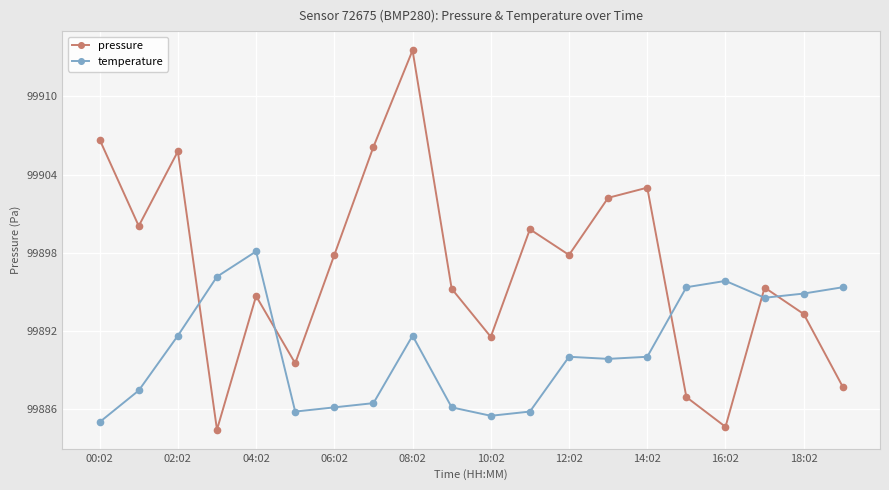

True or false: temperature and pressure cross at least once.

True